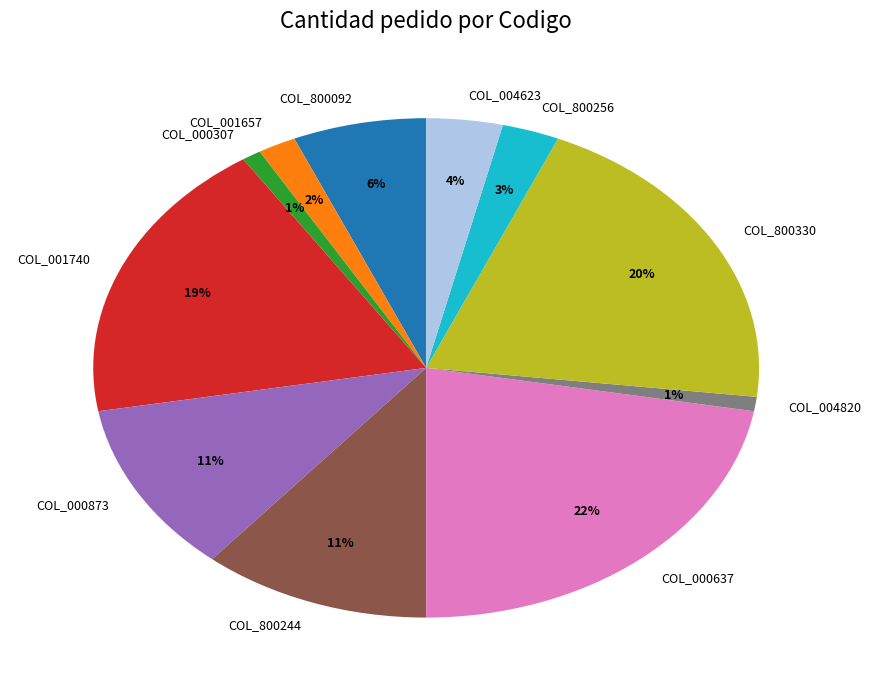

Is it true that COL_004820 is 11% of the pie?

False